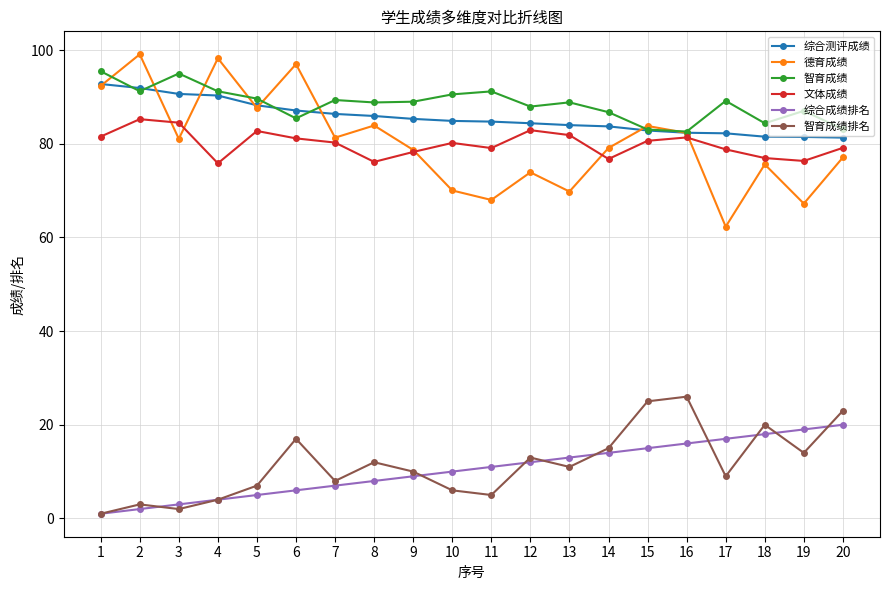

Count the number of categories in the chart.

20